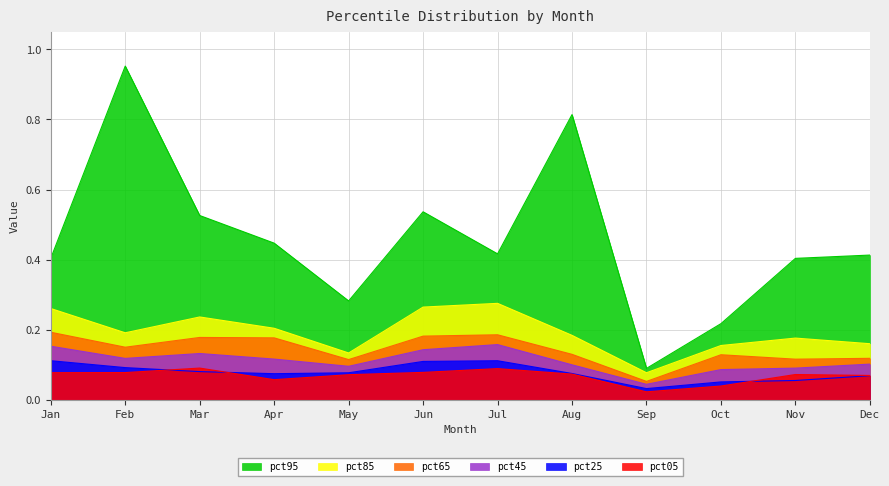

The pct85 series shows 0.2 at Feb. True or false?

True